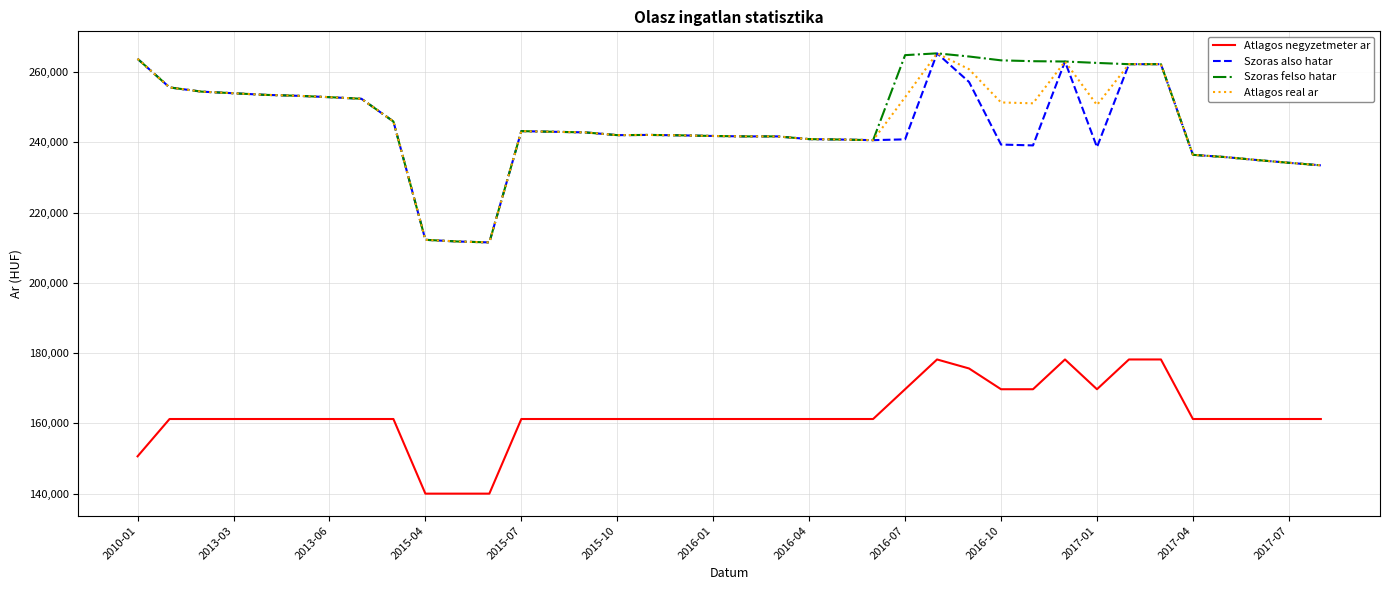

What is the maximum value for Szoras also hatar?

265363